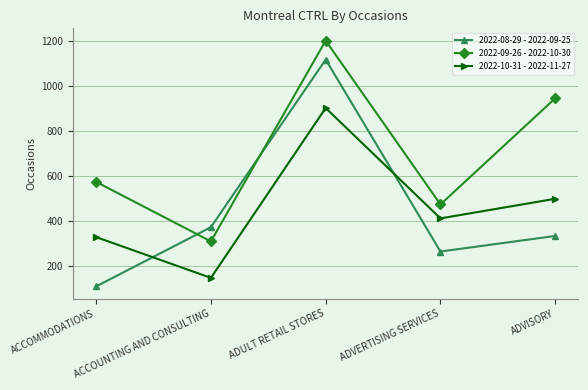

True or false: 2022-10-31 - 2022-11-27 and 2022-09-26 - 2022-10-30 cross at least once.

False